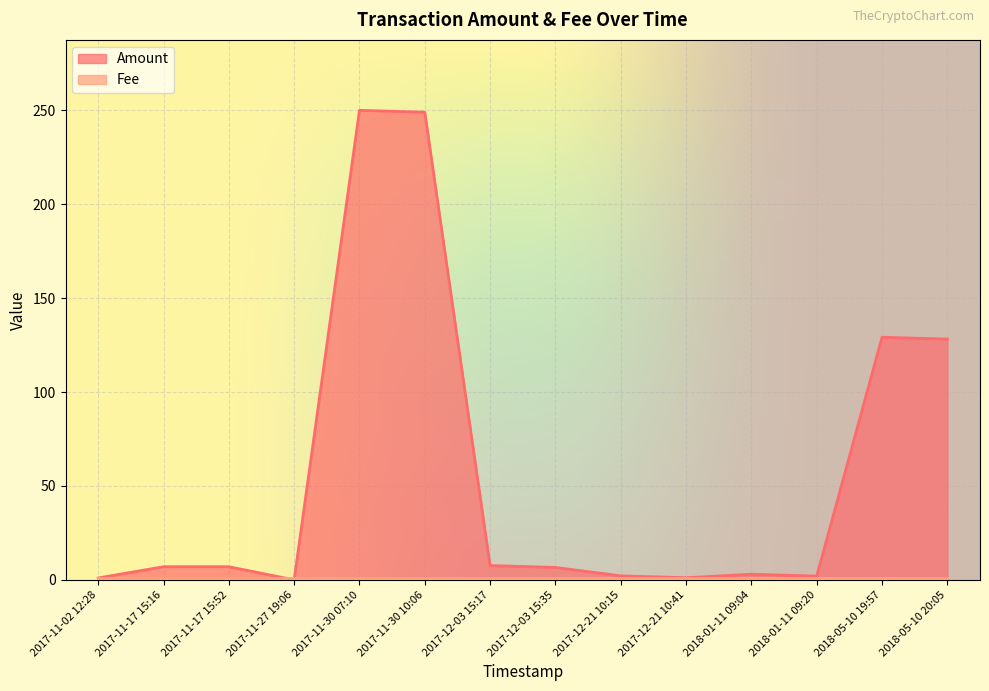

True or false: Amount has a value of 249.0 at 2017-11-30 10:06.

True